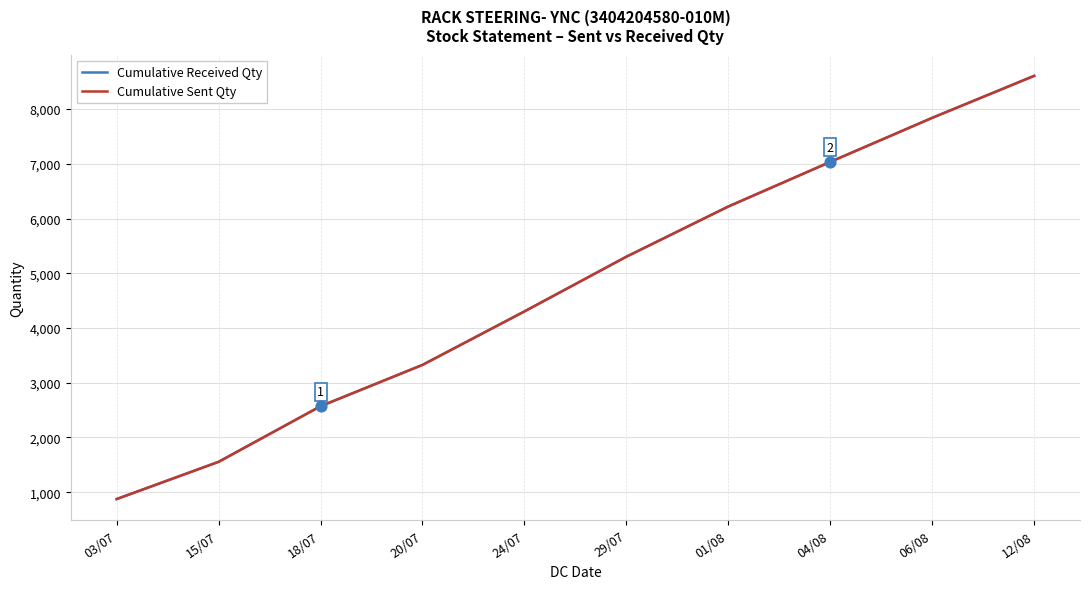

At how many categories does at least one series exceed 1725?

8